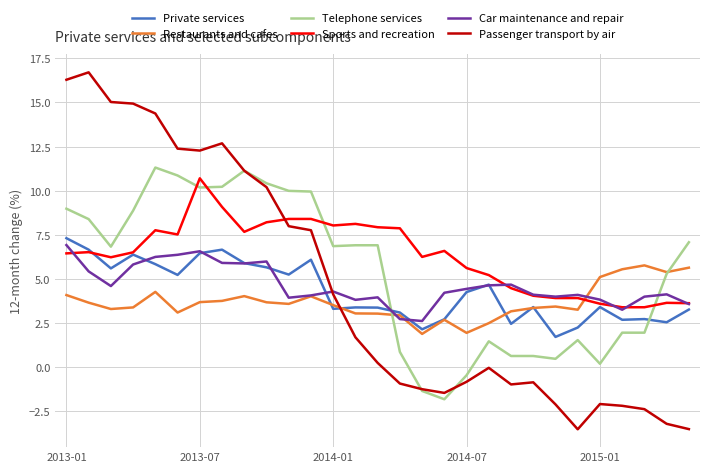

What is the greatest value displayed?

16.7